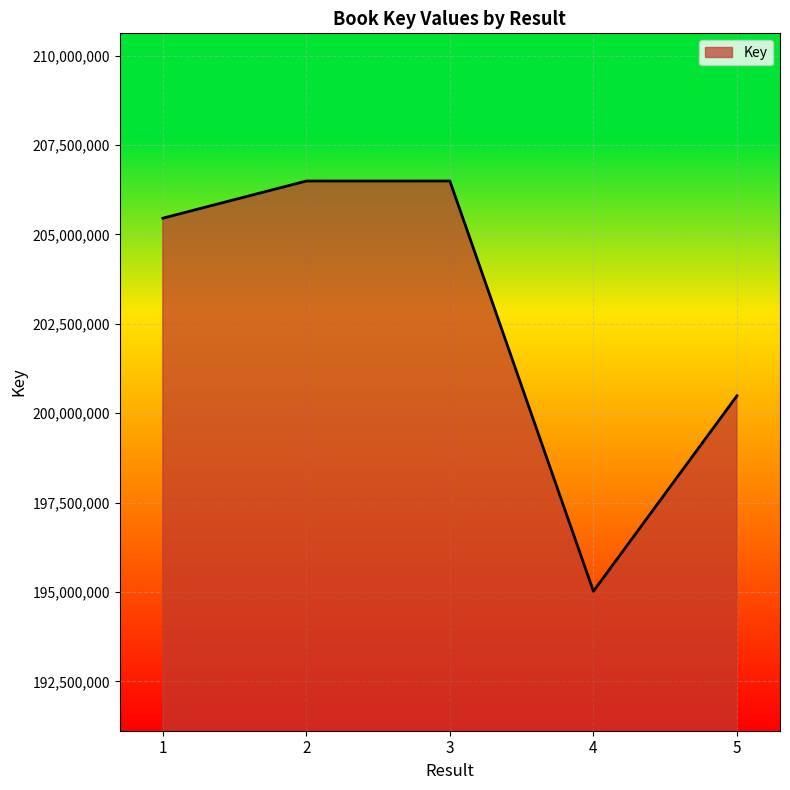

What is the change in value from 2 to 4?

-11475771